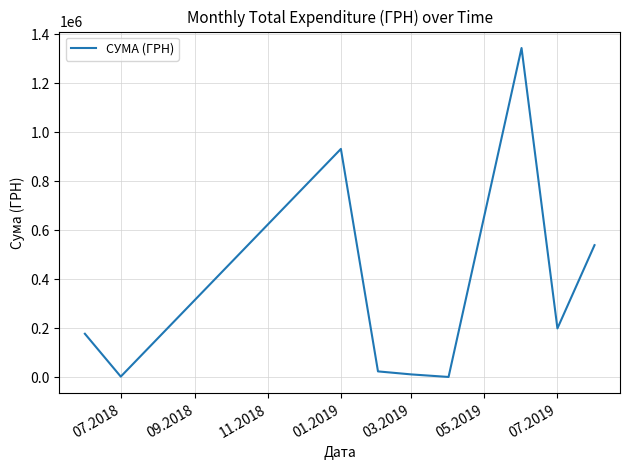

What is the difference between the maximum and minimum values?

1343318.9